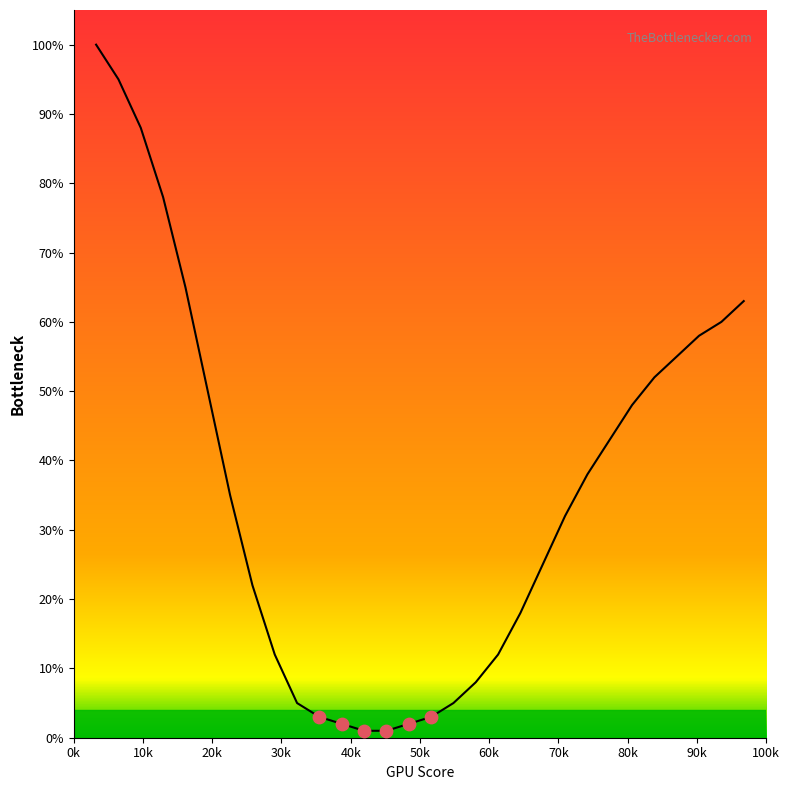

What is the difference between the maximum and minimum values?

99